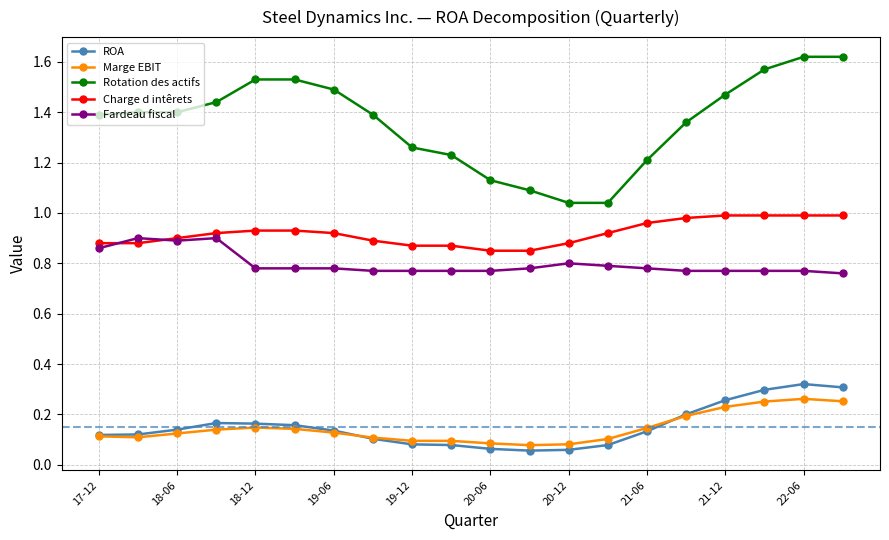

Which series has the largest range (max minus min)?

Rotation des actifs